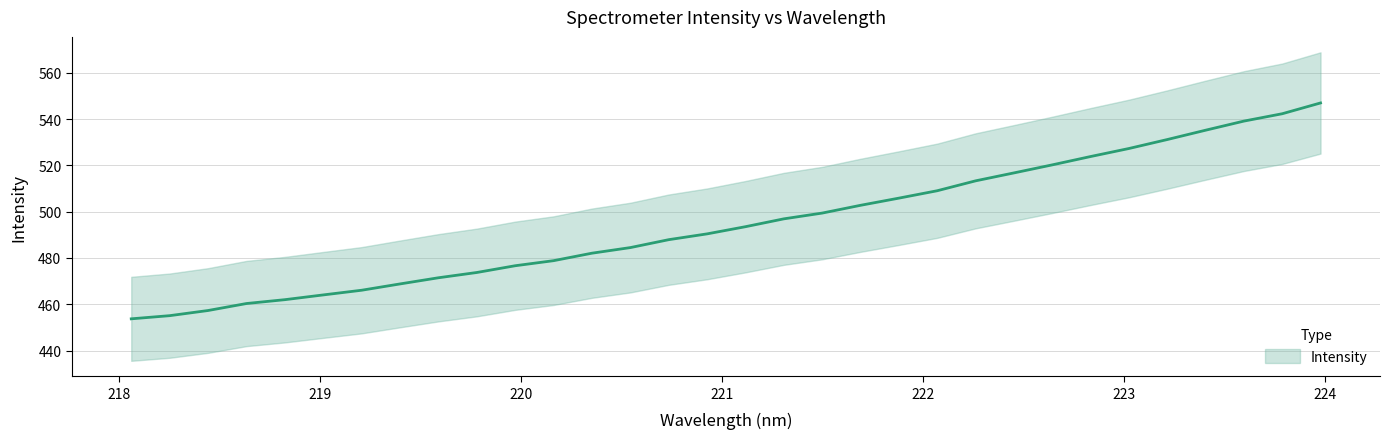

What is the smallest value displayed?

453.7